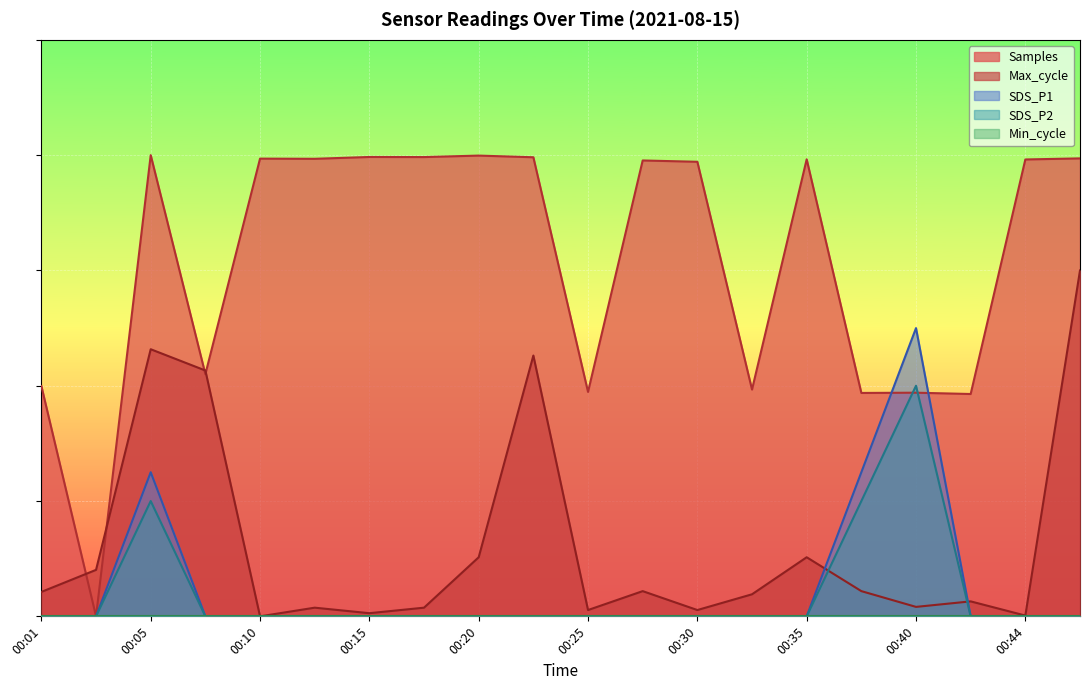

Reading right to left, what are all the values shown in this chart?

SDS_P1: 0.0	0.0	0.0	0.5	0.3	0.0	0.0	0.0	0.0	0.0	0.0	0.0	0.0	0.0	0.0	0.0	0.0	0.3	0.0	0.0
SDS_P2: 0.0	0.0	0.0	0.4	0.2	0.0	0.0	0.0	0.0	0.0	0.0	0.0	0.0	0.0	0.0	0.0	0.0	0.2	0.0	0.0
Max_cycle: 0.6	0.0	0.0	0.0	0.0	0.1	0.0	0.0	0.0	0.0	0.5	0.1	0.0	0.0	0.0	0.0	0.4	0.5	0.1	0.0
Samples: 0.8	0.8	0.4	0.4	0.4	0.8	0.4	0.8	0.8	0.4	0.8	0.8	0.8	0.8	0.8	0.8	0.4	0.8	0.0	0.4